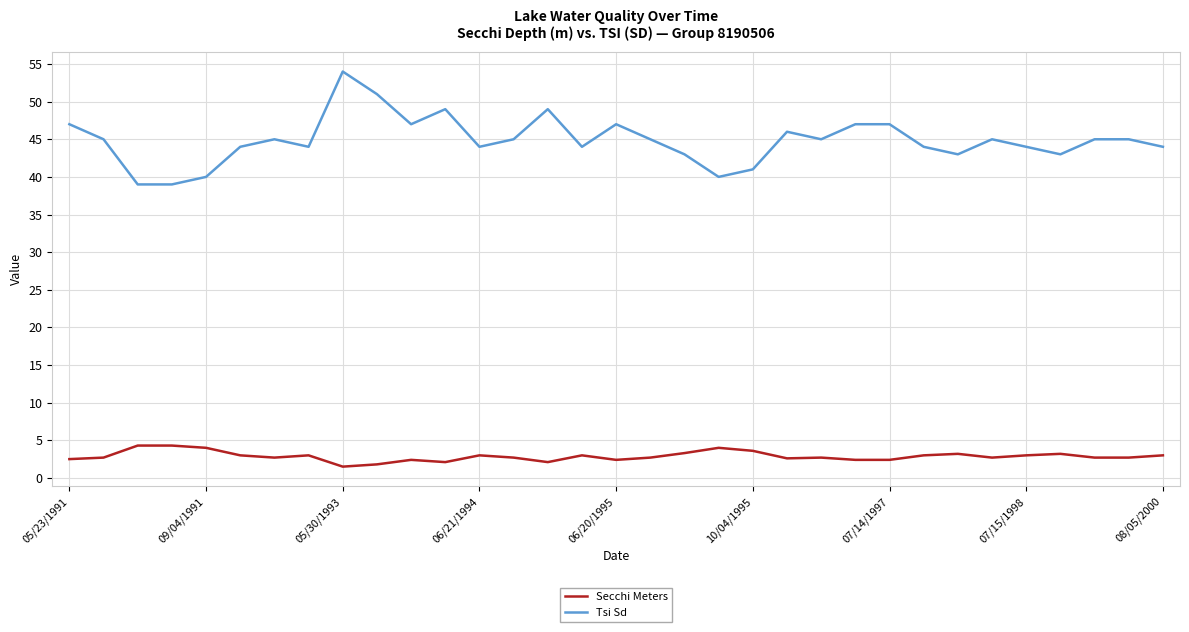

What is the greatest value displayed?

54.0